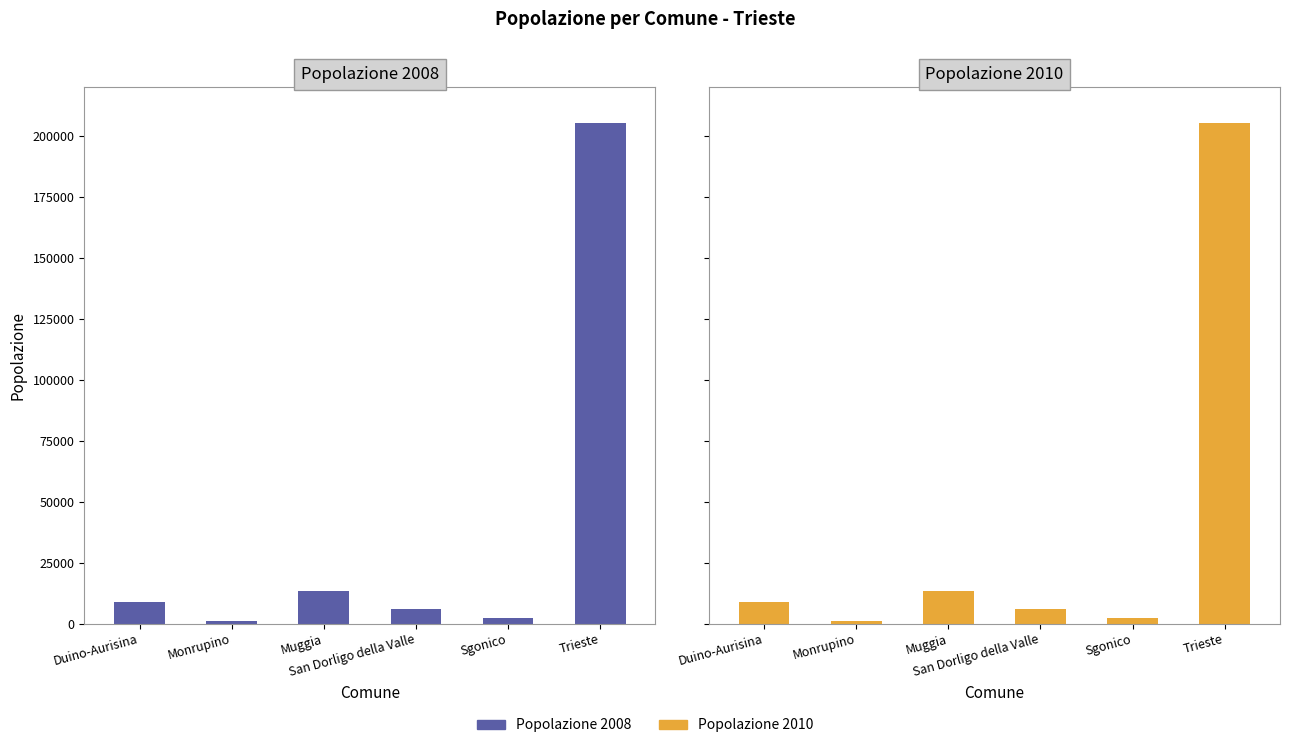

How many bars are there in total?

12